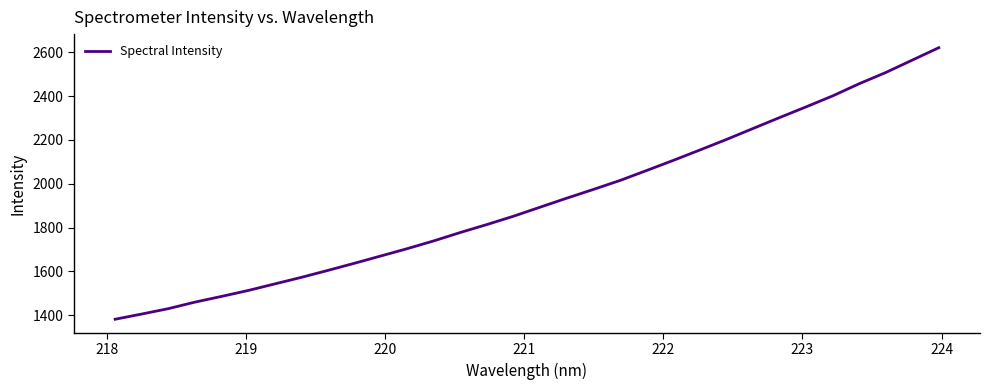

What is the difference between the maximum and minimum values?

1239.4